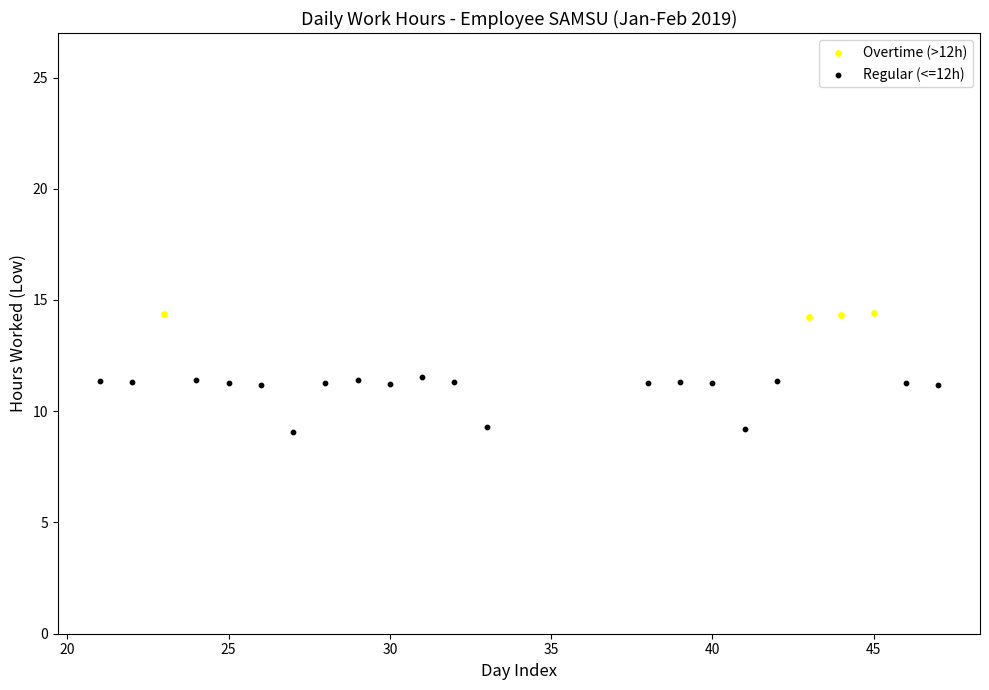

Which series has the largest Y range (max minus min)?

Regular (<=12h)